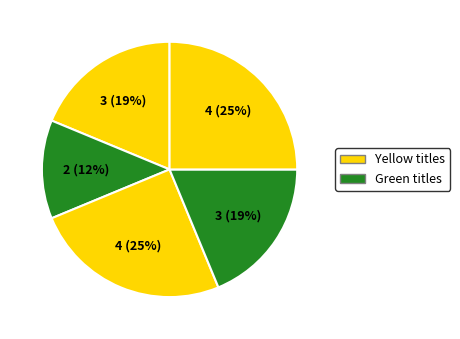

How many slices are in this pie chart?

5